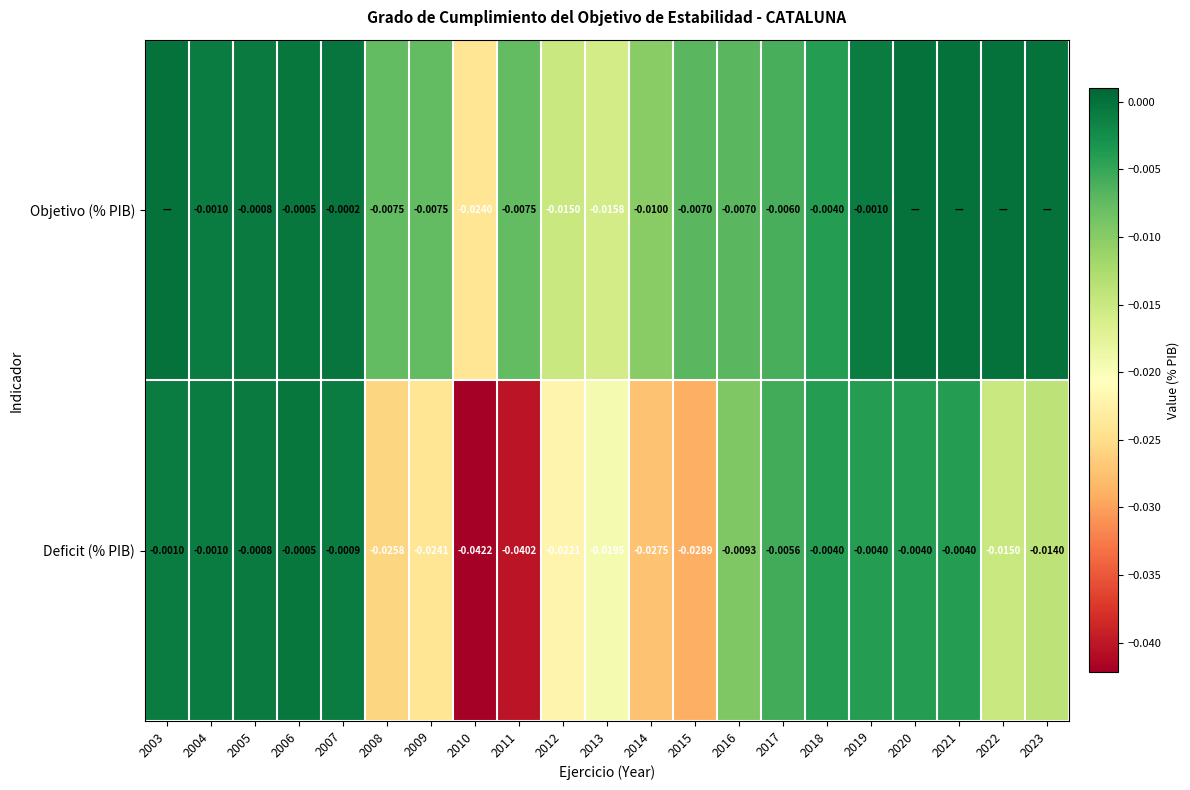

The value of Objetivo (% PIB) at 2016 is -0.0. True or false?

True